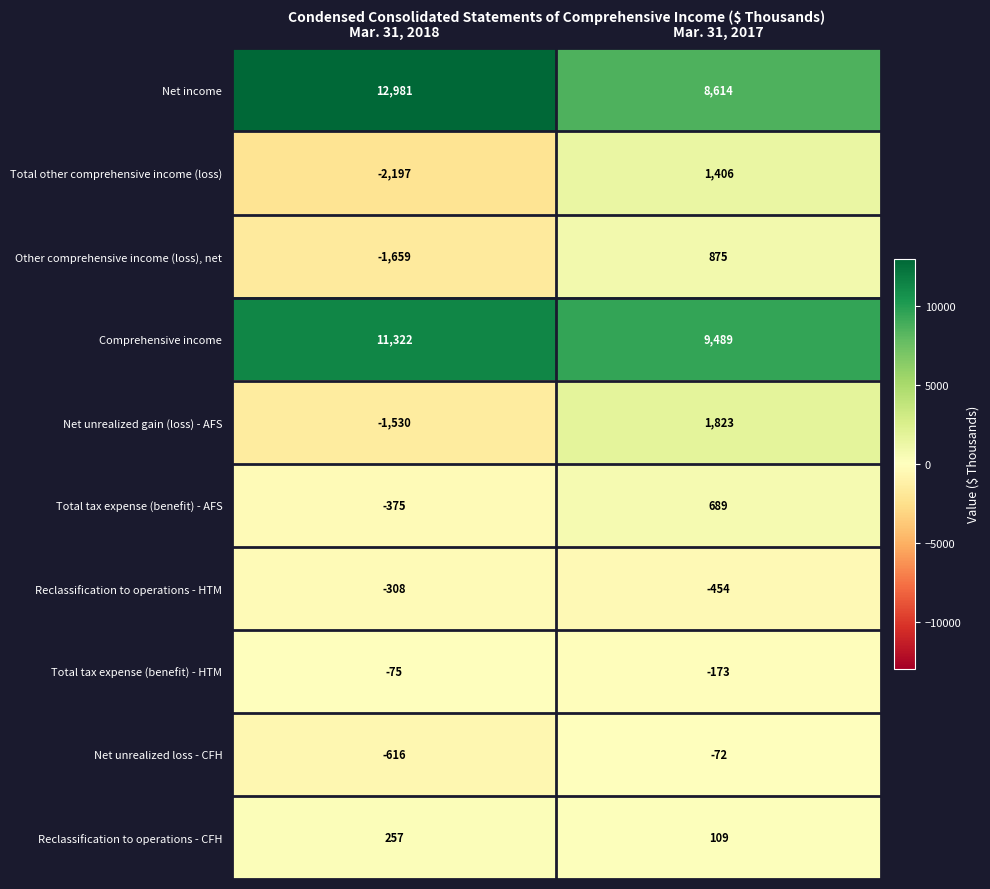

True or false: Reclassification to operations - CFH has a value of 45 at Mar. 31, 2017.

False